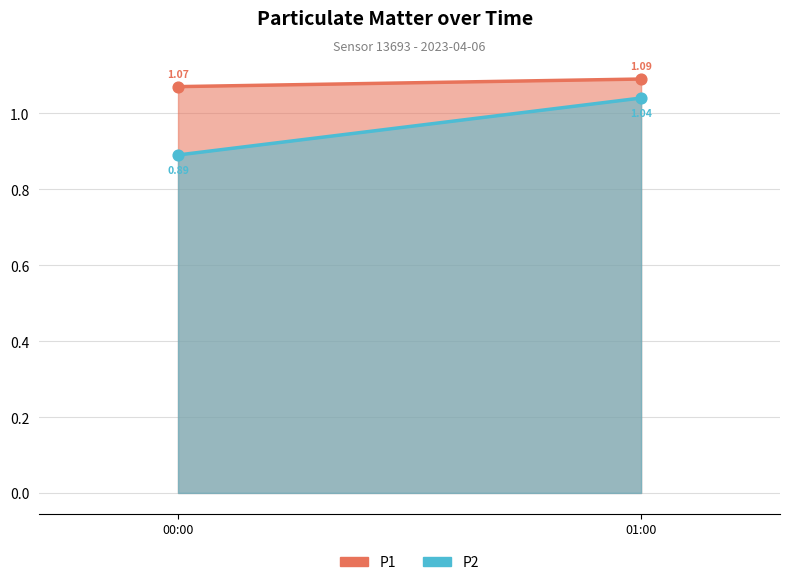

What is the total value across all series at 01:00?

2.1